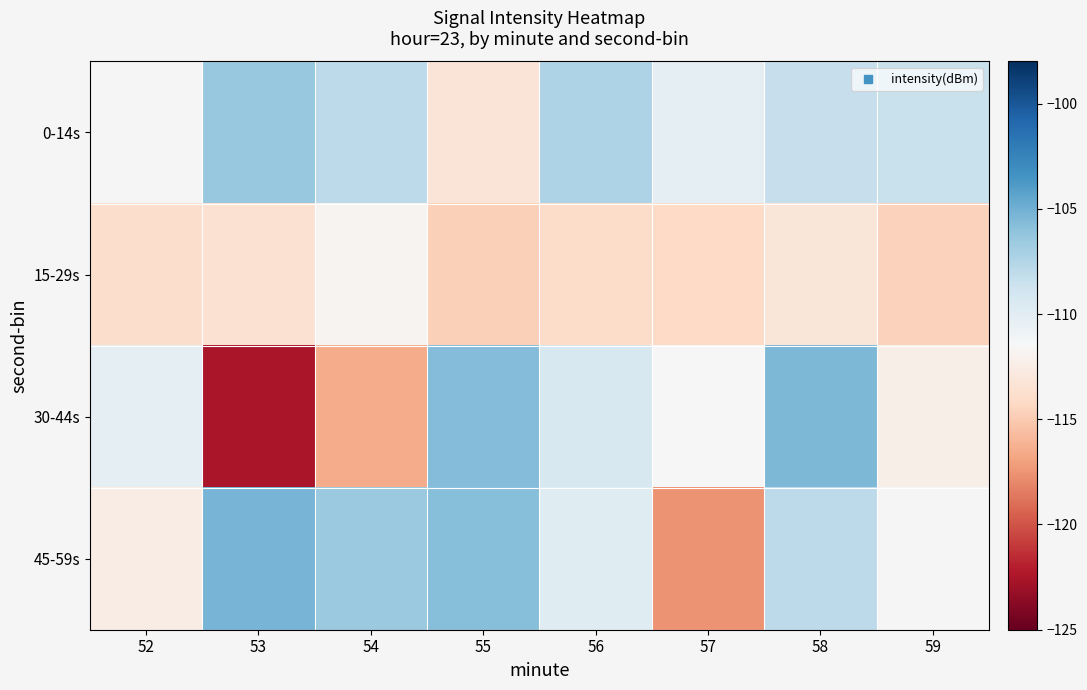

How many categories are shown in the chart?

8